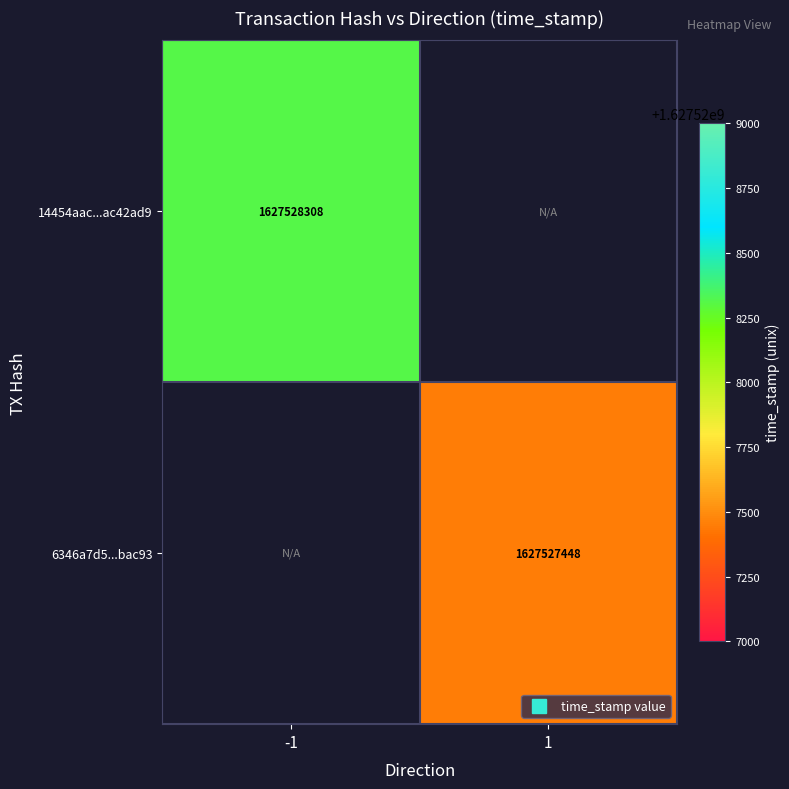

Rank the categories by 6346a7d5d0251ff32d2118a0691bad6adfbac93 value from highest to lowest.

direction_1, direction_-1